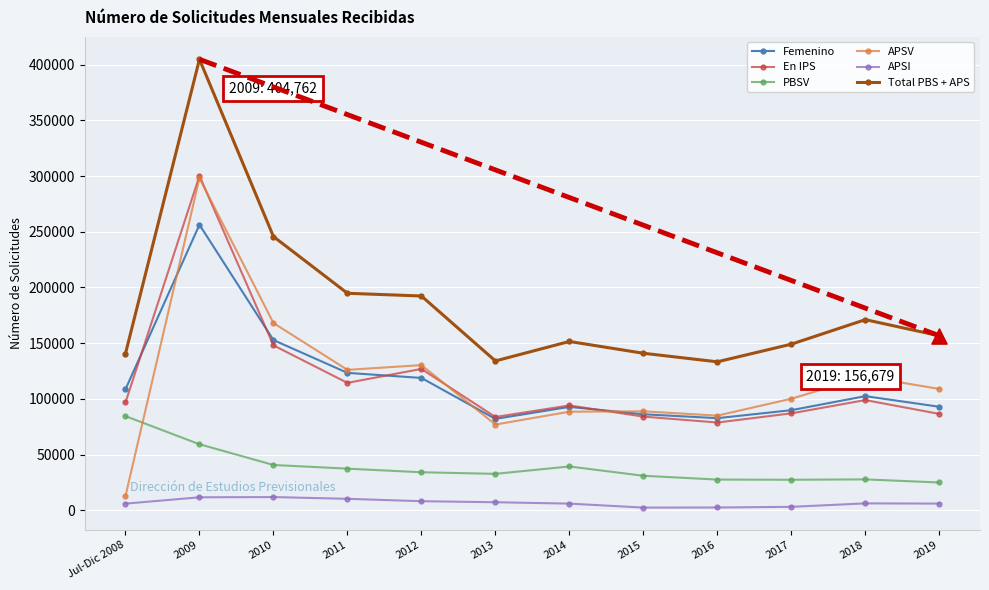

True or false: En IPS has more than 1 interior local peaks.

True